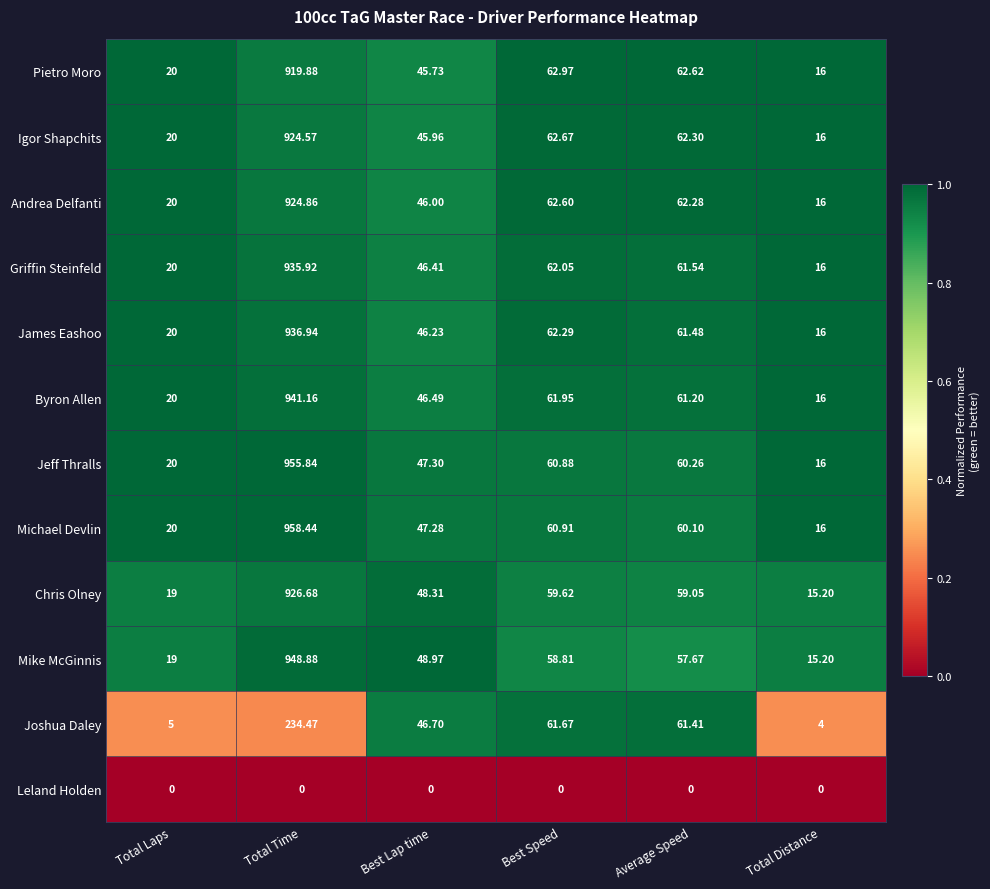

What is the total value across all series at Best Lap time?

515.4